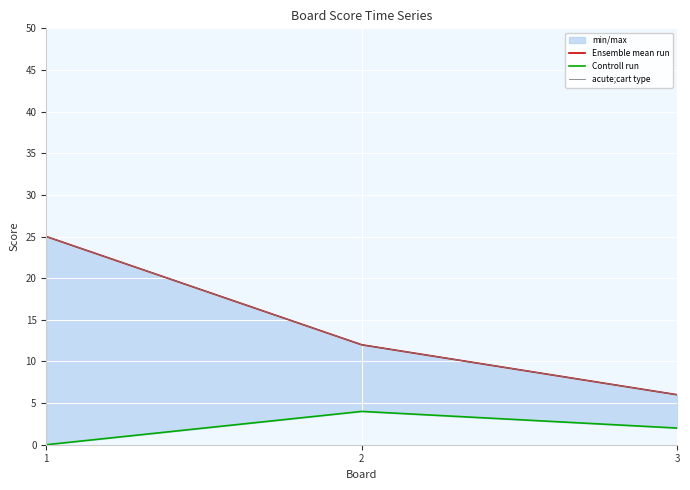

Which series has the largest total across all categories?

Ensemble mean run